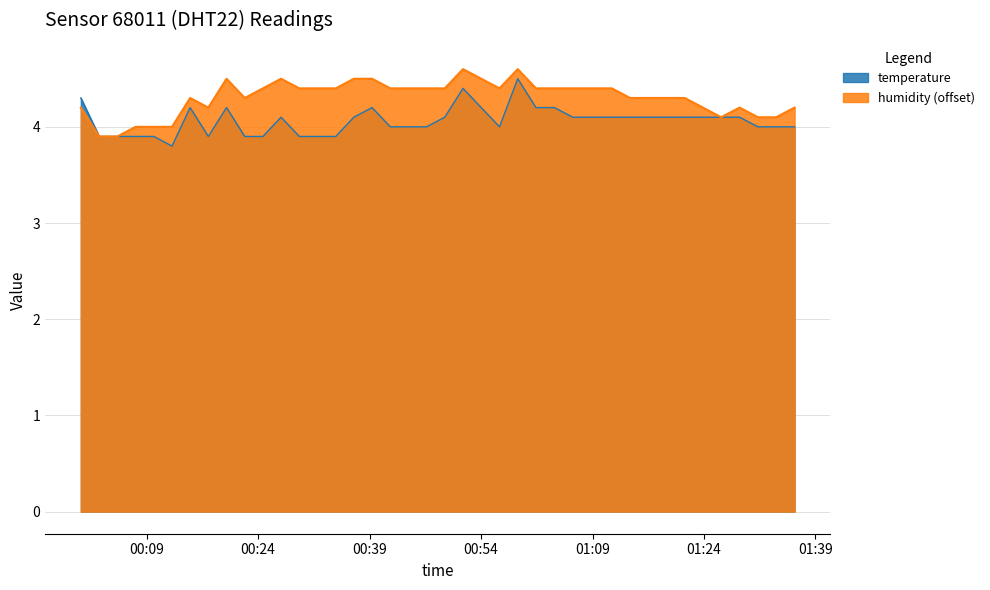

Which series has the largest total across all categories?

humidity (offset)